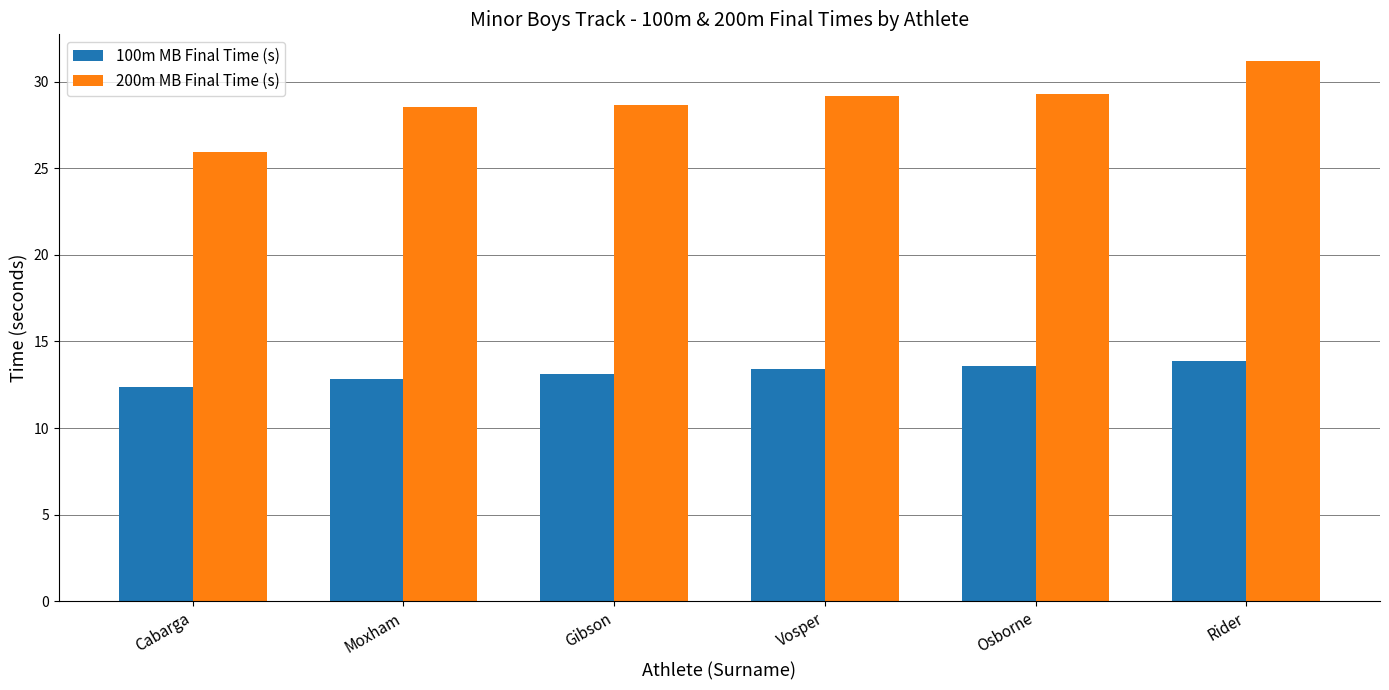

Rank the series by their maximum value, from highest to lowest.

200m MB Final Time (s), 100m MB Final Time (s)